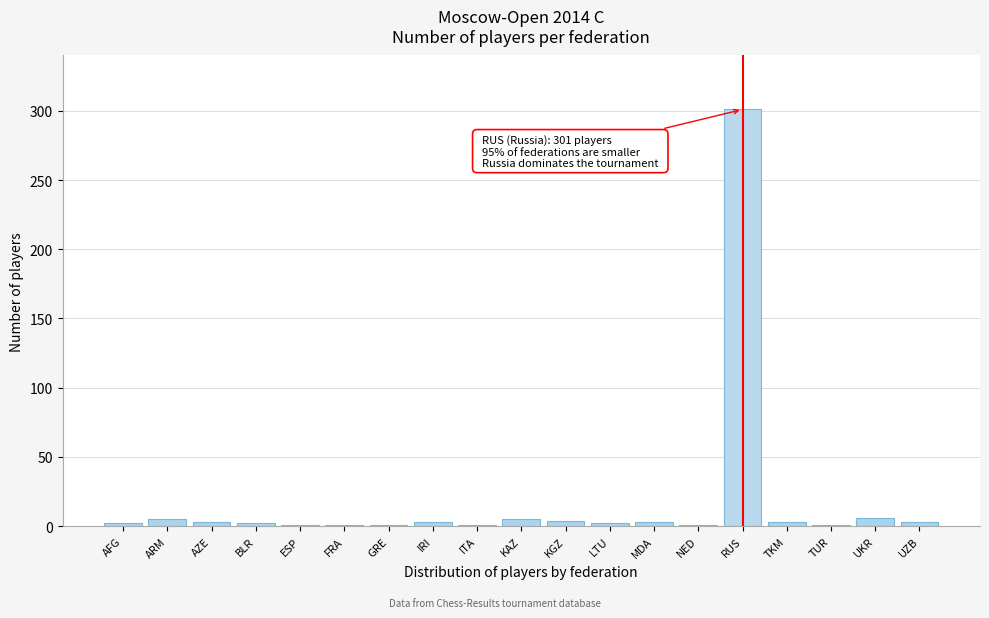

At which category does the chart reach its peak across all series?

RUS